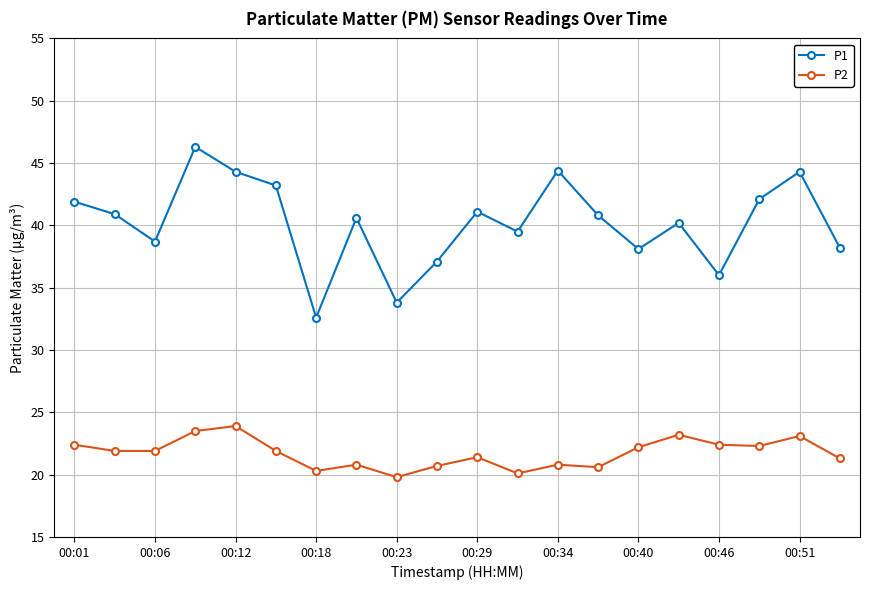

What is the value of the P1 point at the 3rd from the left?

38.7